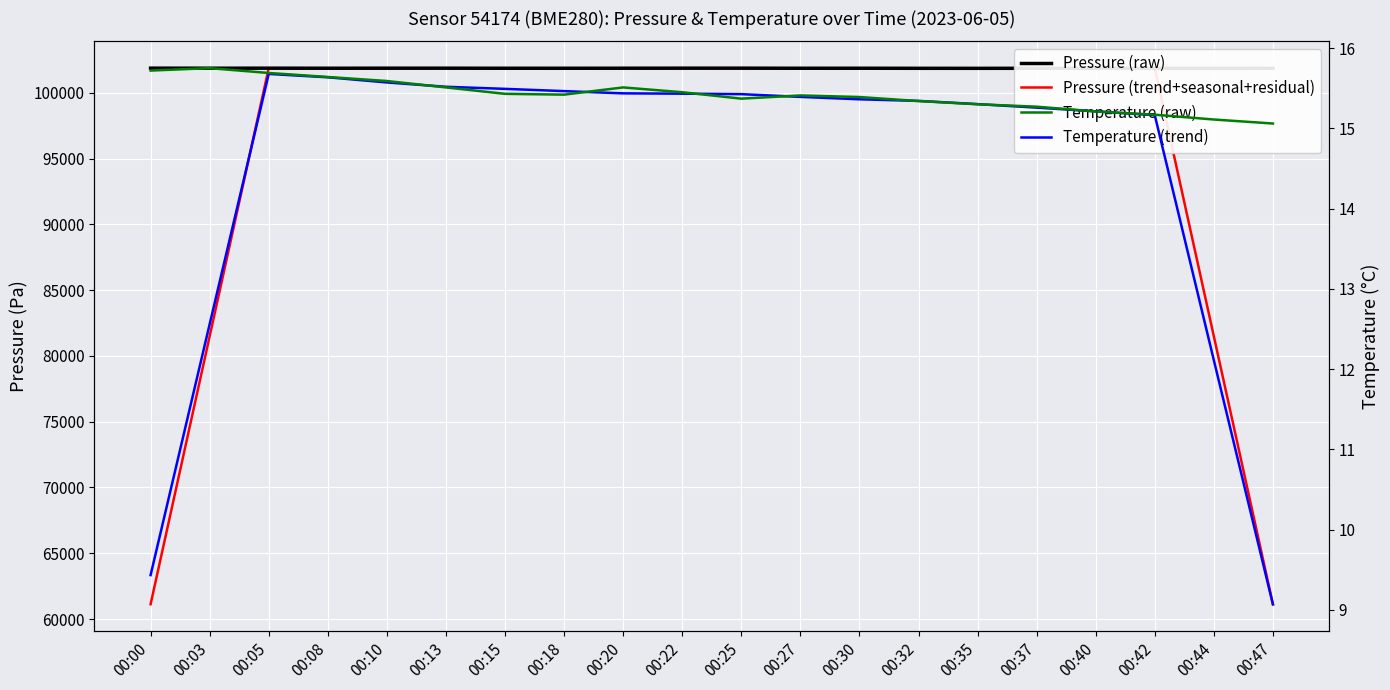

How many times do Pressure (raw) and Pressure (trend+seasonal+residual) cross each other?

10